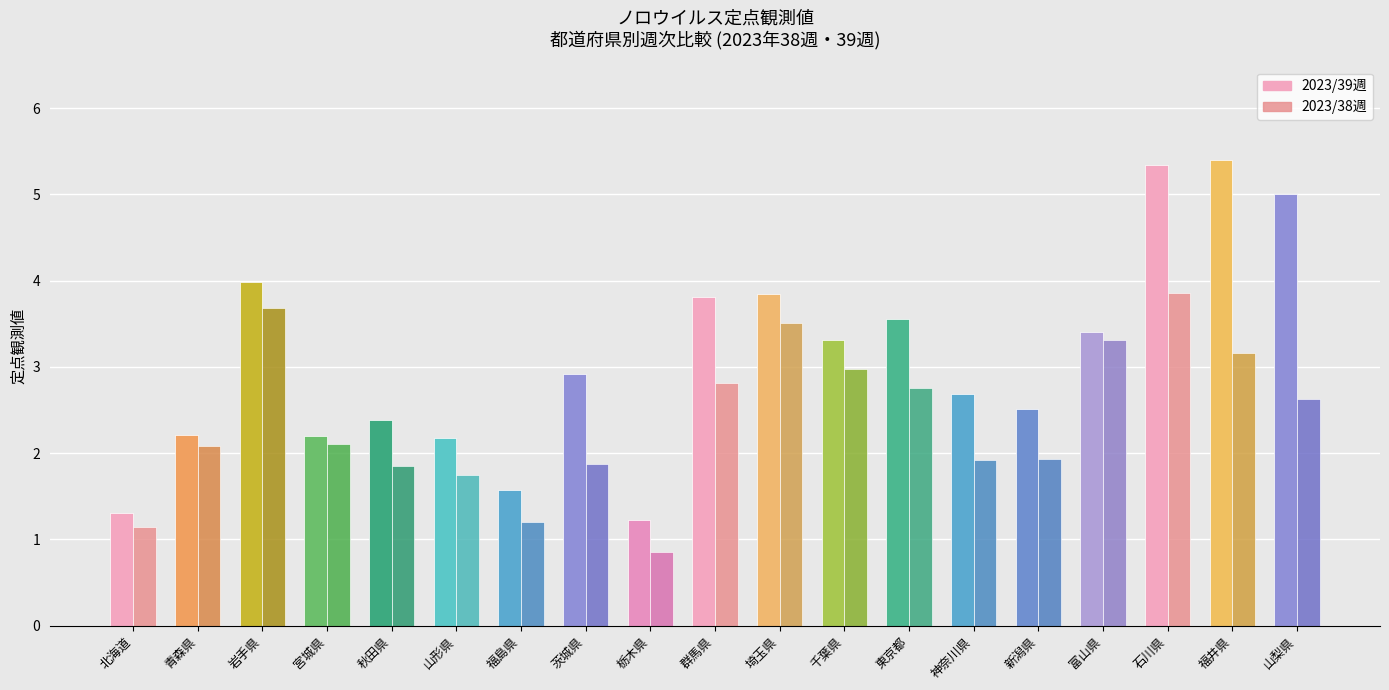

What is the lowest value of the 2023/39週 series?

1.2